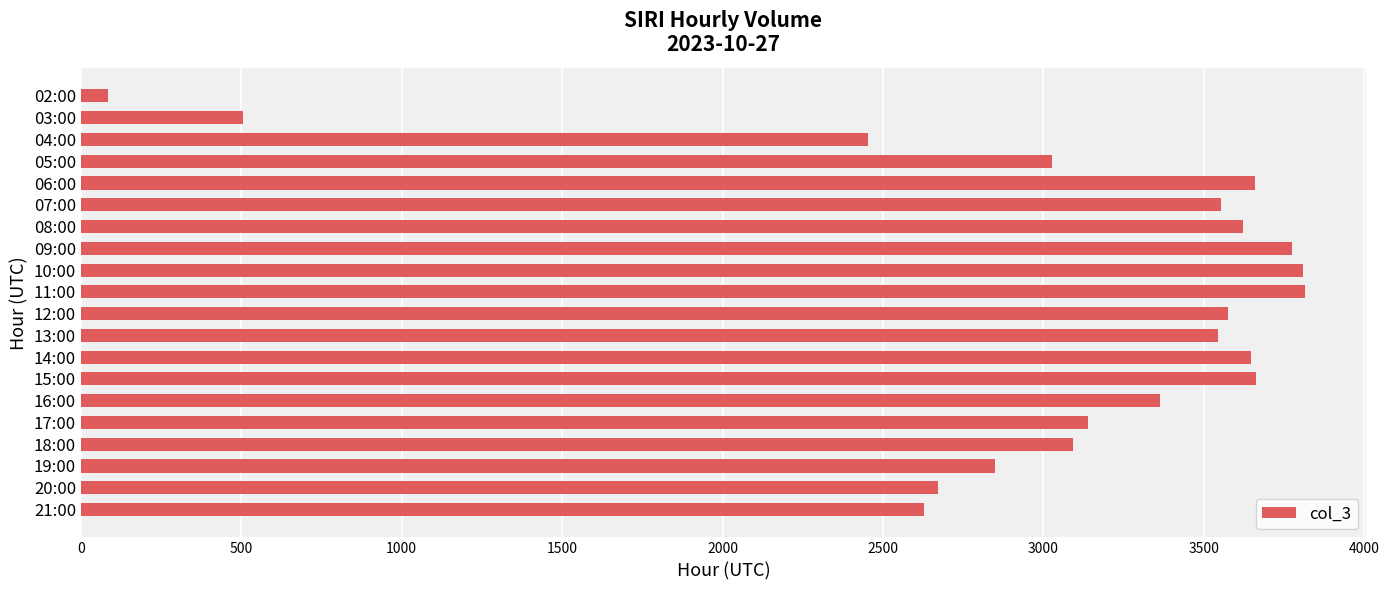

What is the value of the 14th bar from the top?

3662